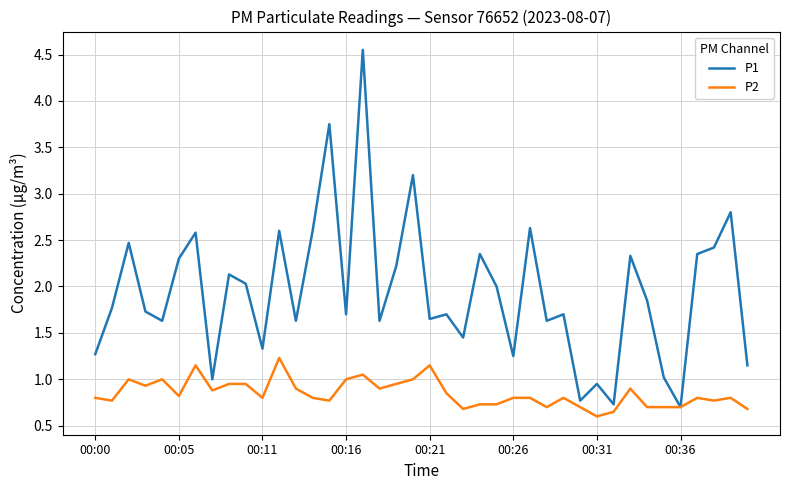

What is the minimum value shown in the chart?

0.6